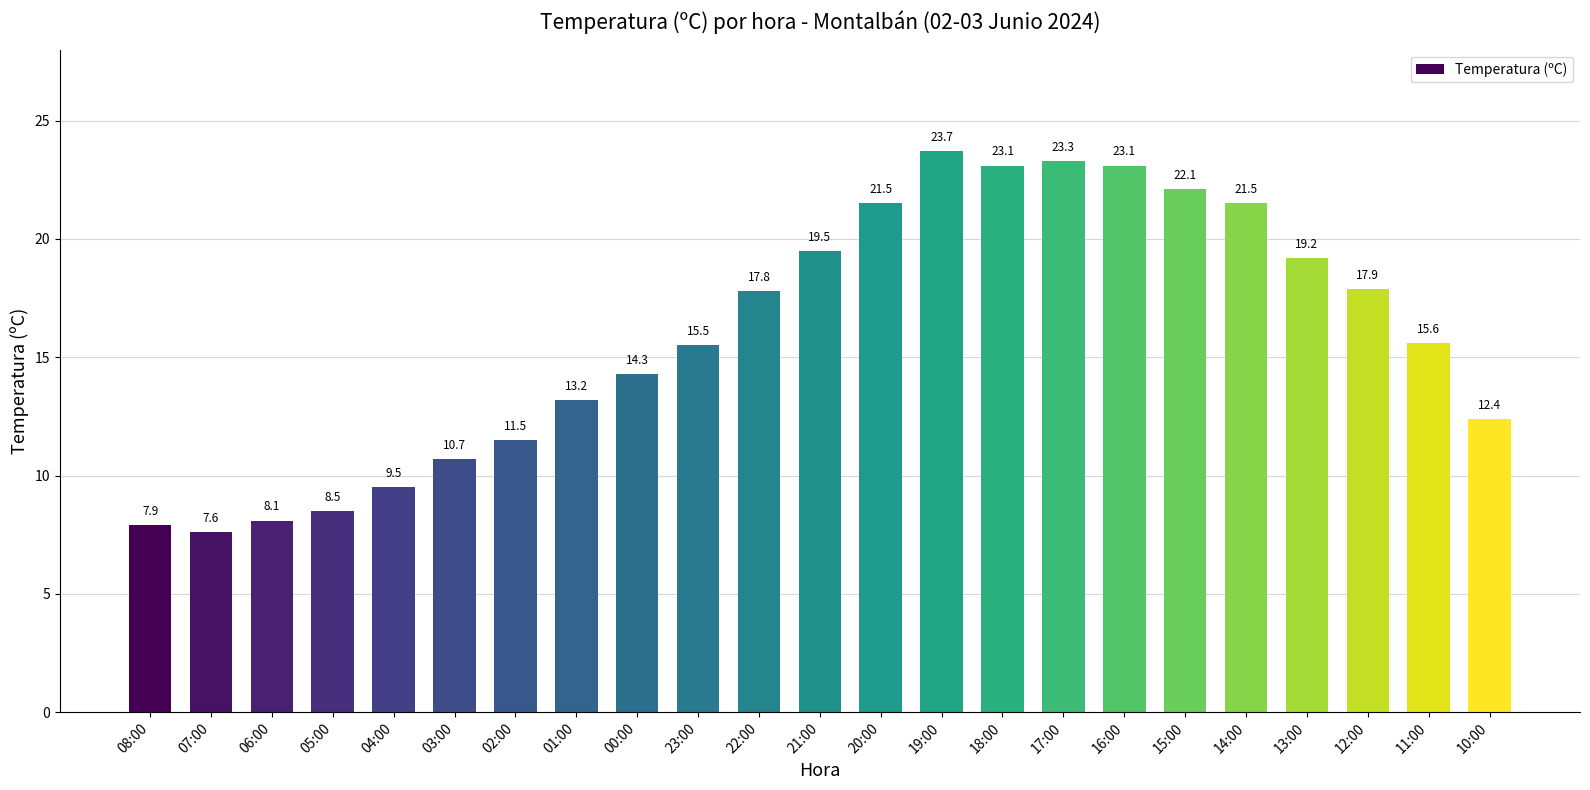

How many data points does each series have?

23